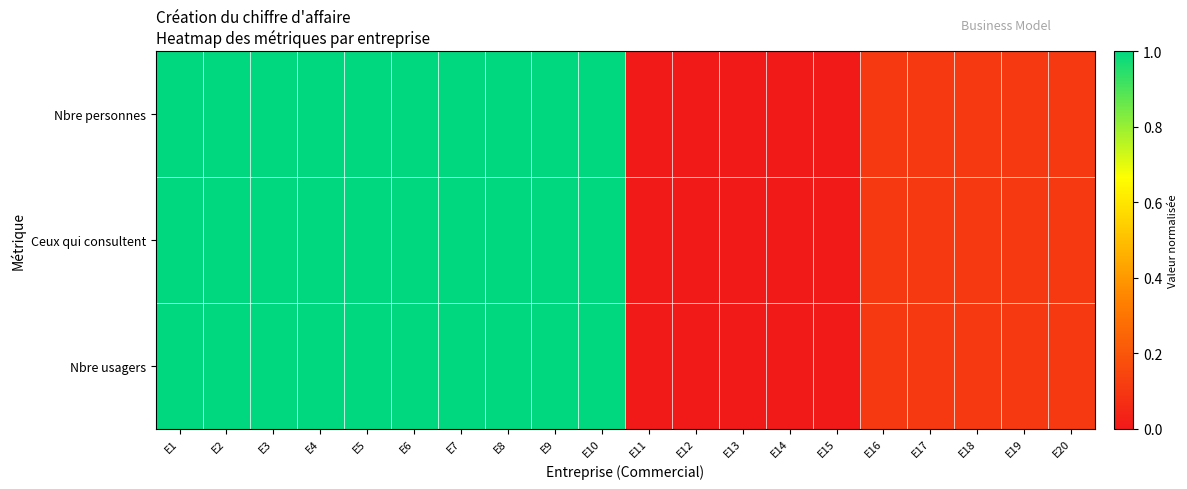

Reading left to right, extract all data points from this chart.

Nbre personnes: E1=1.0	E2=1.0	E3=1.0	E4=1.0	E5=1.0	E6=1.0	E7=1.0	E8=1.0	E9=1.0	E10=1.0	E11=0.0	E12=0.0	E13=0.0	E14=0.0	E15=0.0	E16=0.1	E17=0.1	E18=0.1	E19=0.1	E20=0.1
Ceux qui consultent: E1=1.0	E2=1.0	E3=1.0	E4=1.0	E5=1.0	E6=1.0	E7=1.0	E8=1.0	E9=1.0	E10=1.0	E11=0.0	E12=0.0	E13=0.0	E14=0.0	E15=0.0	E16=0.1	E17=0.1	E18=0.1	E19=0.1	E20=0.1
Nbre usagers: E1=1.0	E2=1.0	E3=1.0	E4=1.0	E5=1.0	E6=1.0	E7=1.0	E8=1.0	E9=1.0	E10=1.0	E11=0.0	E12=0.0	E13=0.0	E14=0.0	E15=0.0	E16=0.1	E17=0.1	E18=0.1	E19=0.1	E20=0.1